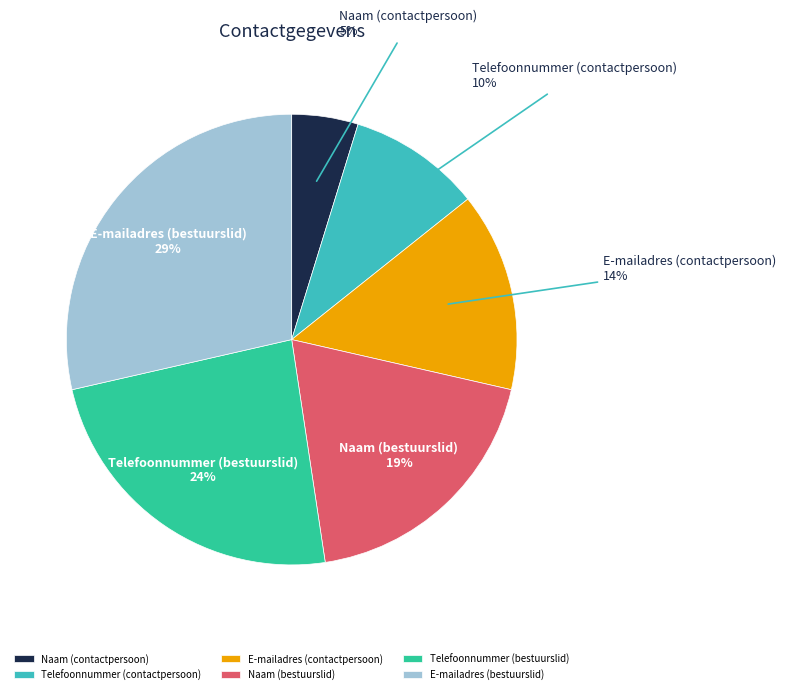

How many segments does this pie chart have?

6